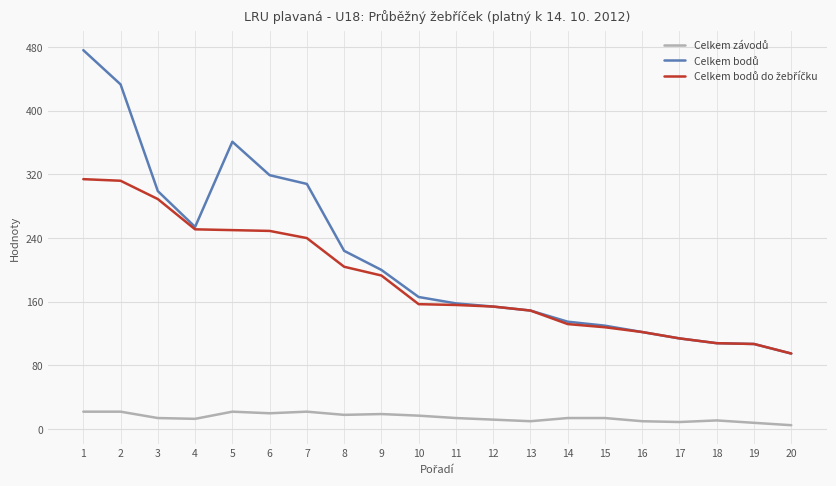

What is the greatest value displayed?

476